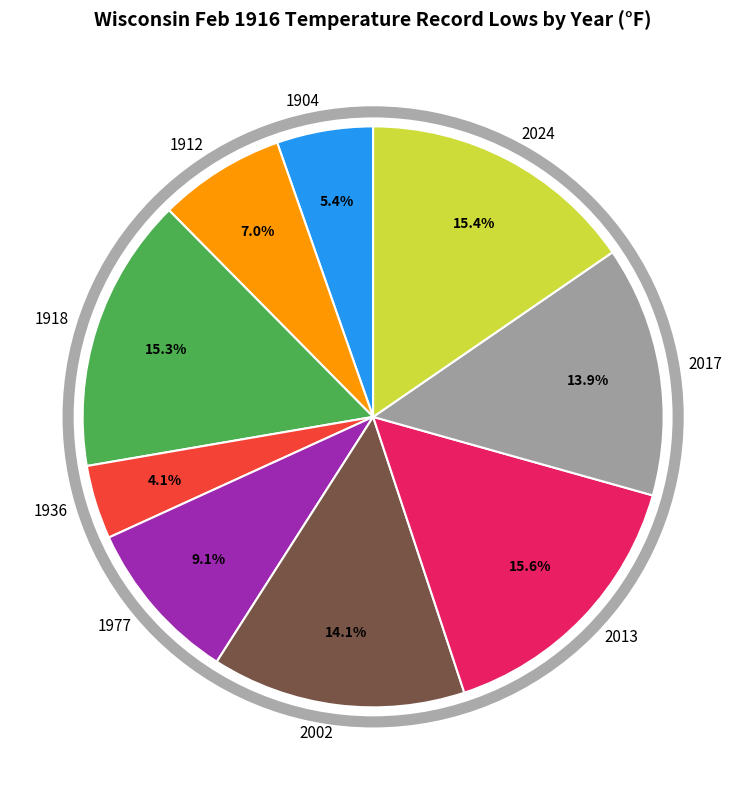

How many segments does this pie chart have?

9